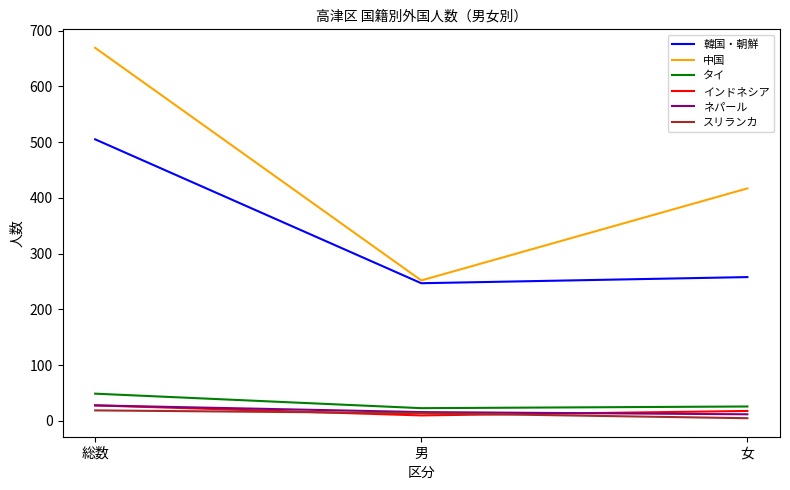

At which label does 韓国・朝鮮 reach its peak?

総数